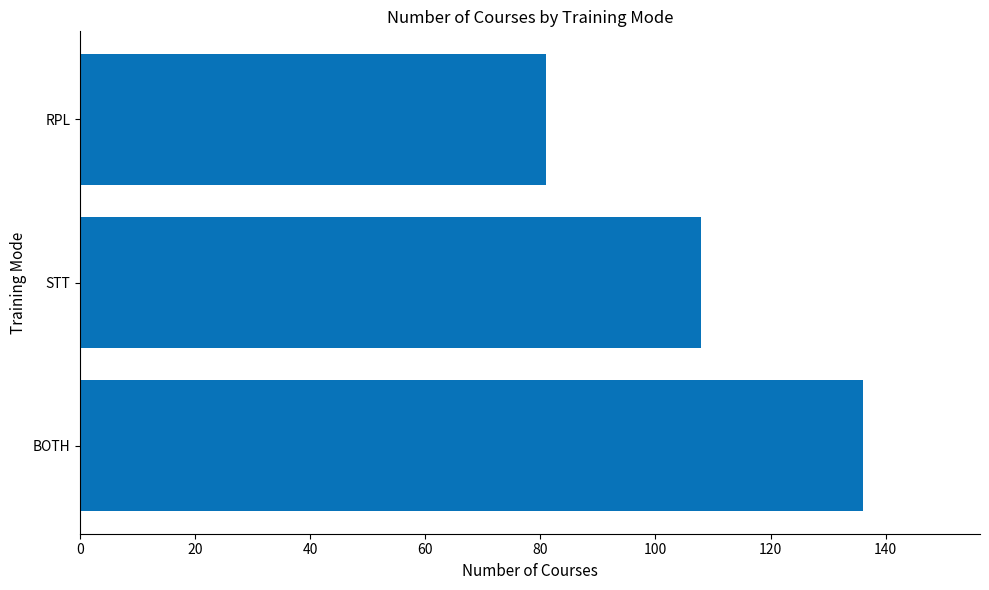

What is the difference between the maximum and second lowest values?

28